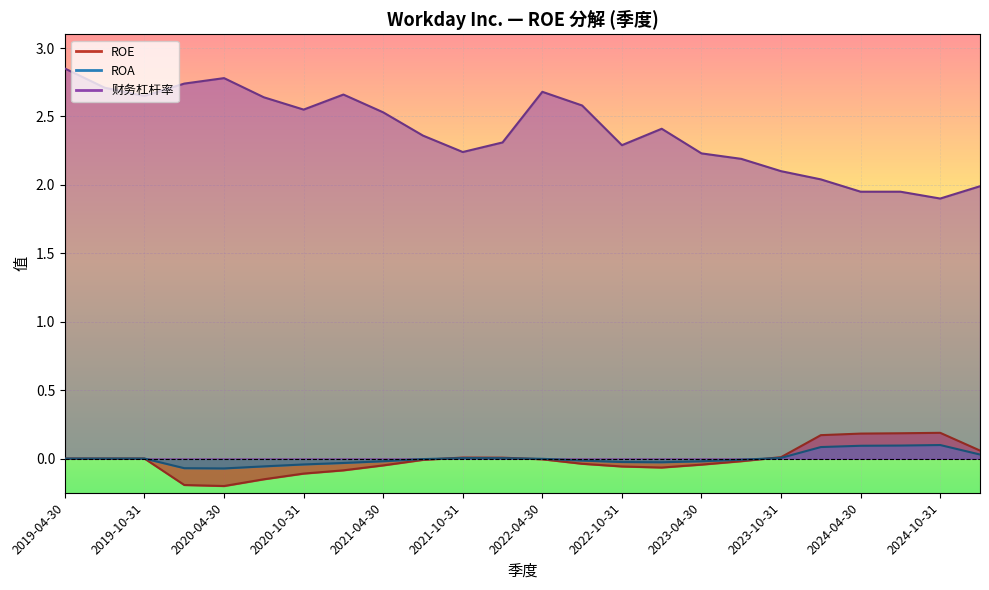

Read the 财务杠杆率 value at 2024-07-31.

1.9